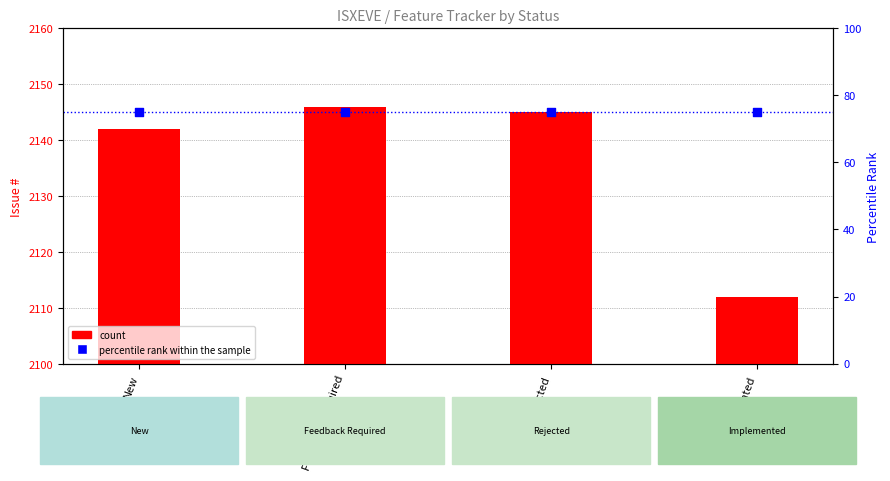

Which series has the widest spread of Y values?

count